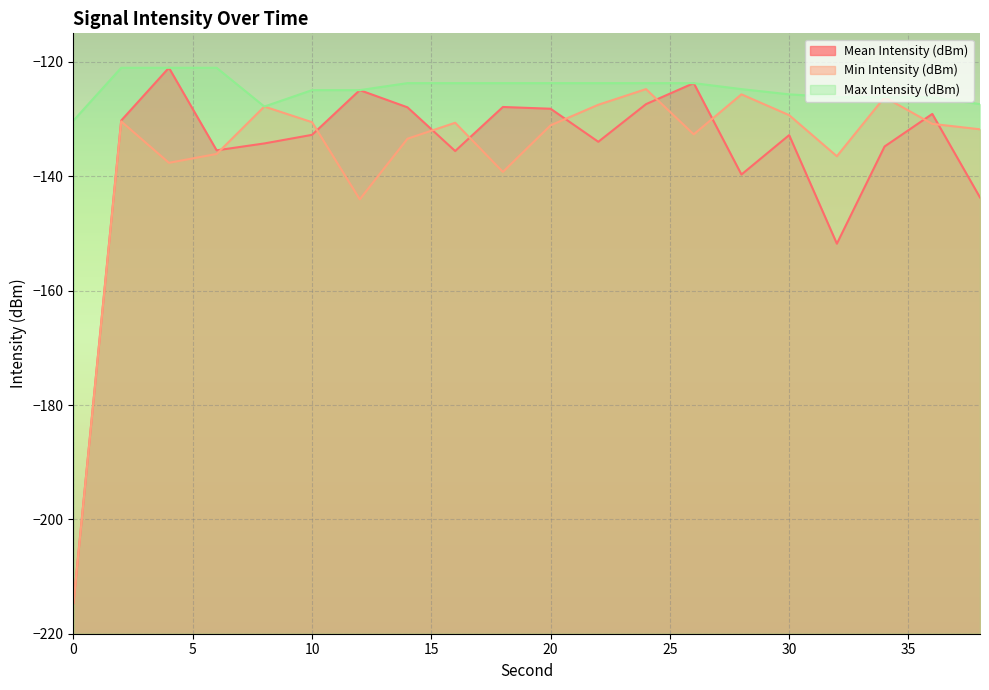

How many values in the Min Intensity (dBm) series exceed -130?

6